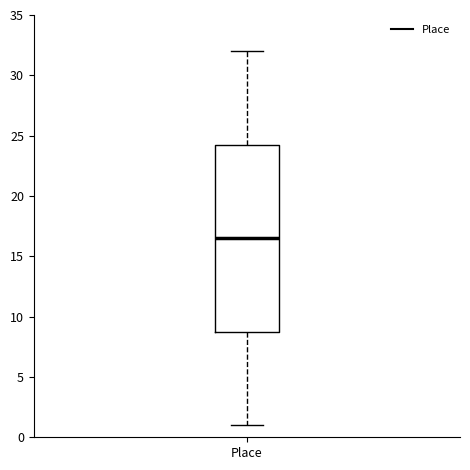

Transcribe this box plot: give where the median line is, the range the box spans, and where the two whiskers end, as read against the y-axis. The values are not printed on the chart, so give them approximately, as read against the axis.

median 16.5, box 9.0 to 24.5, whiskers 1.0 to 32.0